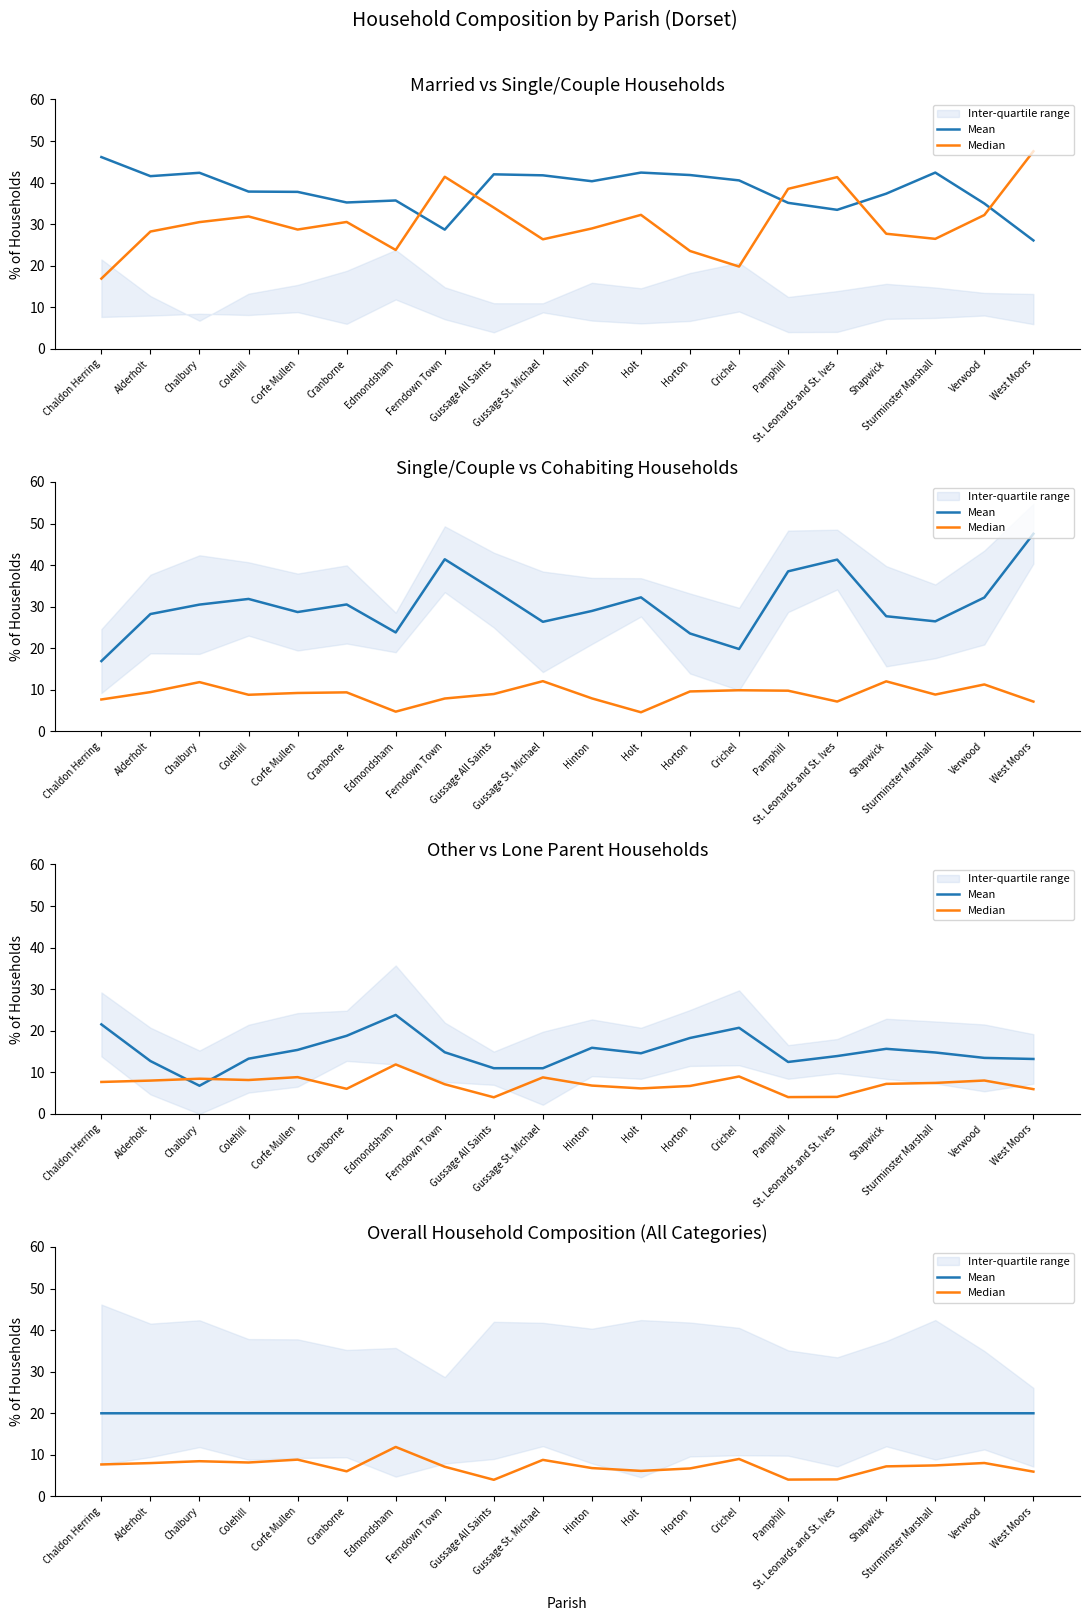

How many lines are shown in the chart?

2